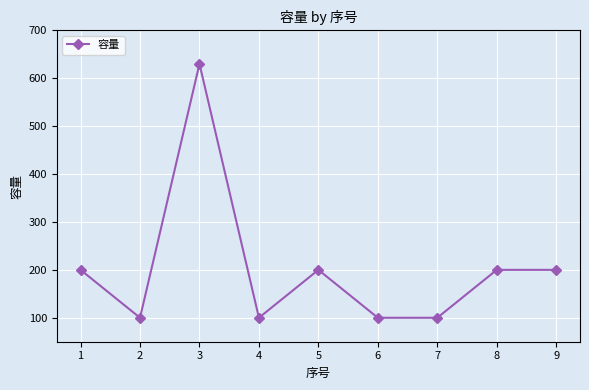

What is the difference between the maximum and minimum values?

530